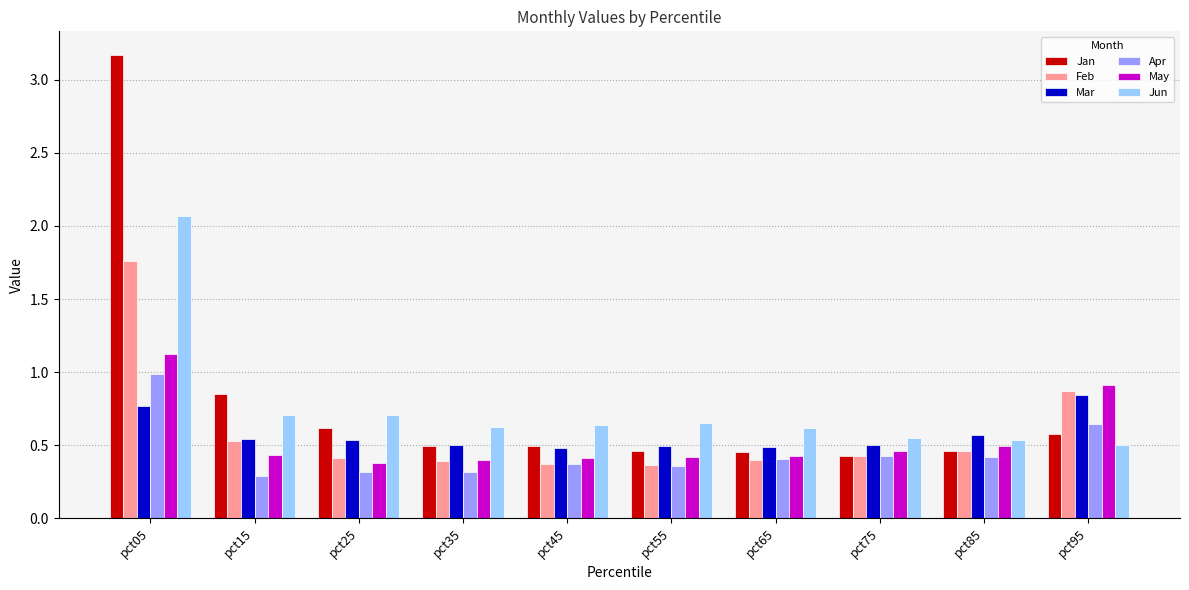

What is the difference between the Jan values at pct25 and pct35?

0.1